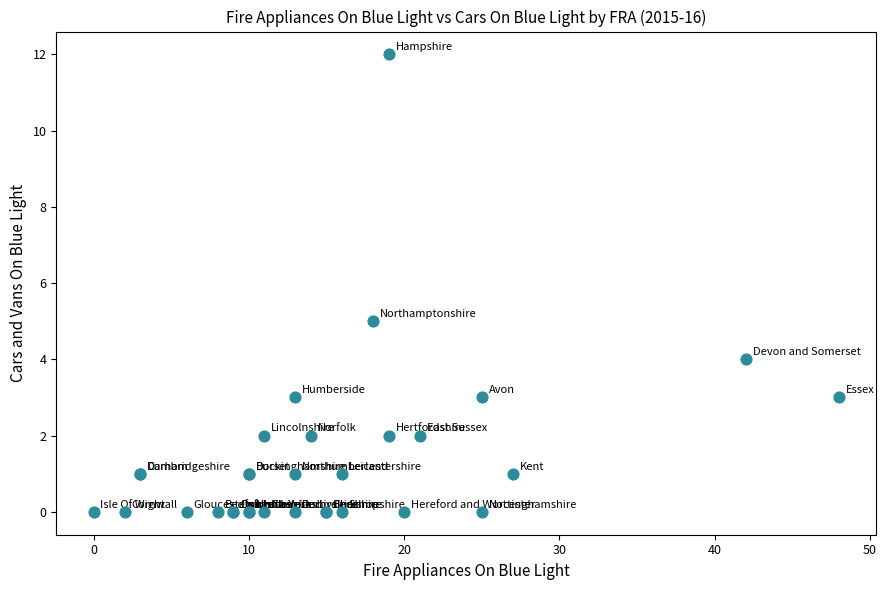

What Y value in the scatter plot is closest to 6?

5